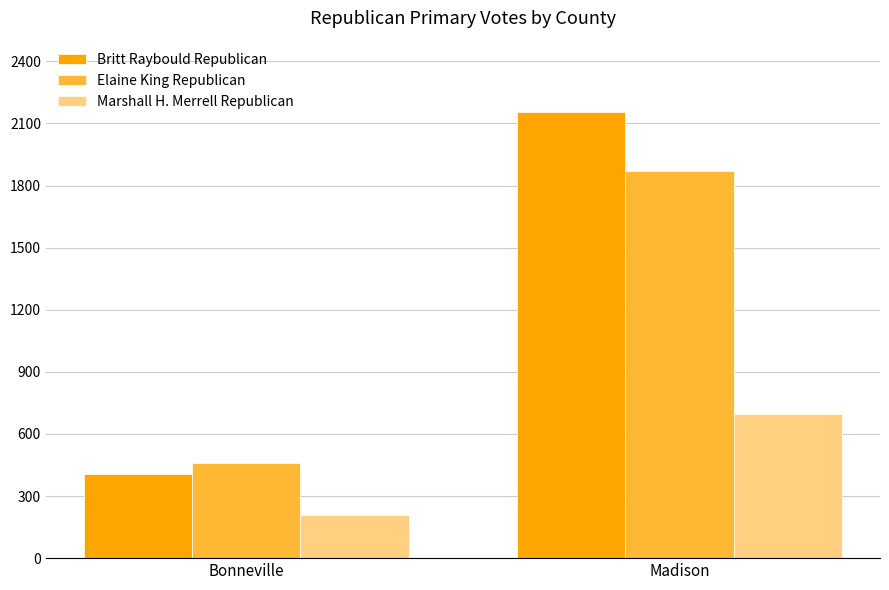

How many categories are shown in the chart?

2